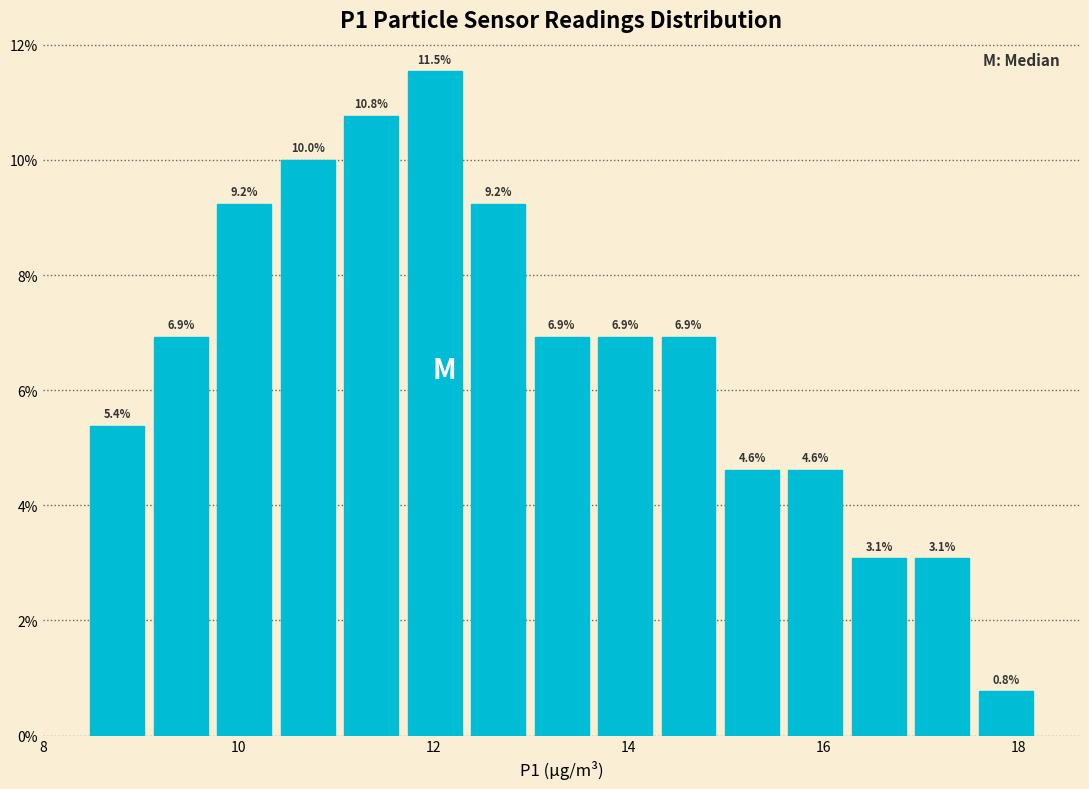

Around what value on the x-axis is the tallest bar? Give the approximate position of its centre, as read against the axis.

12.0